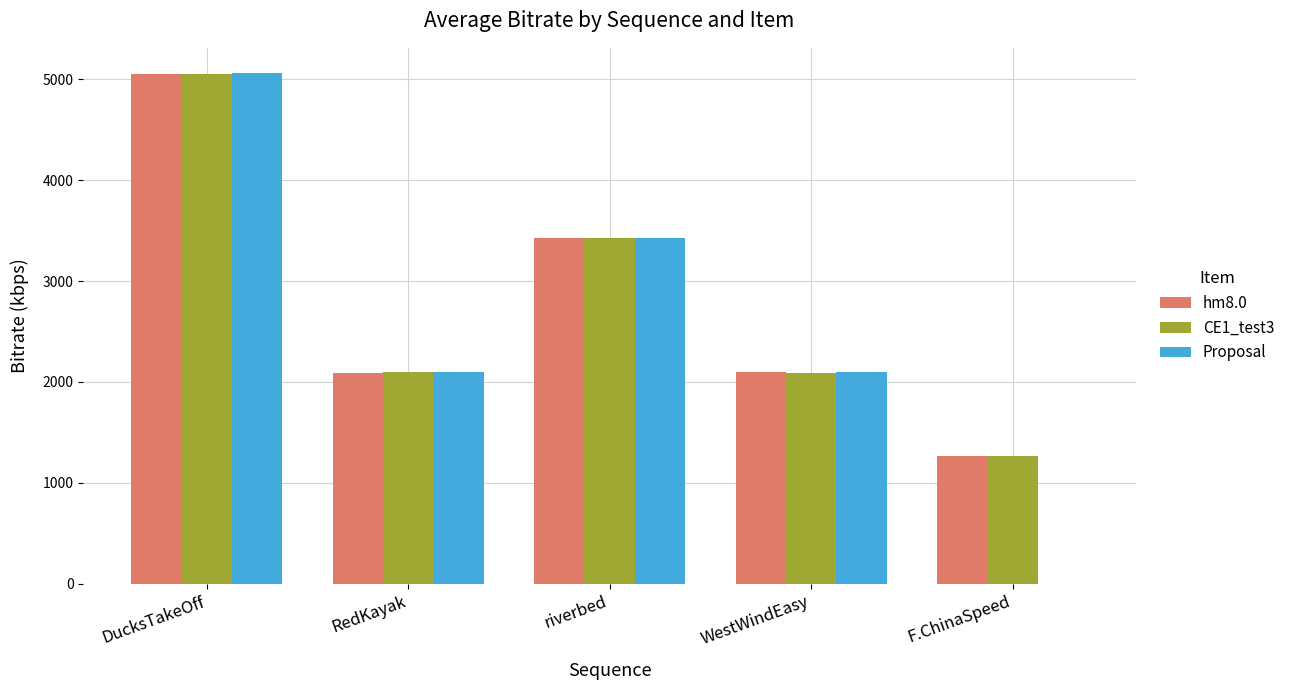

Does the chart contain stacked bars?

No